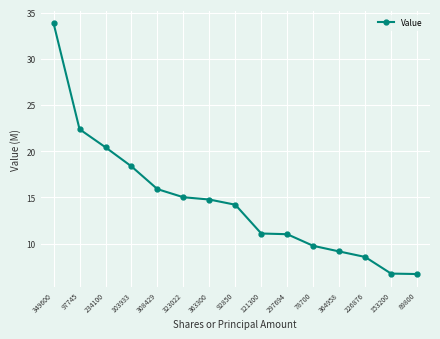

What is the label of the 6th point from the left?

323022